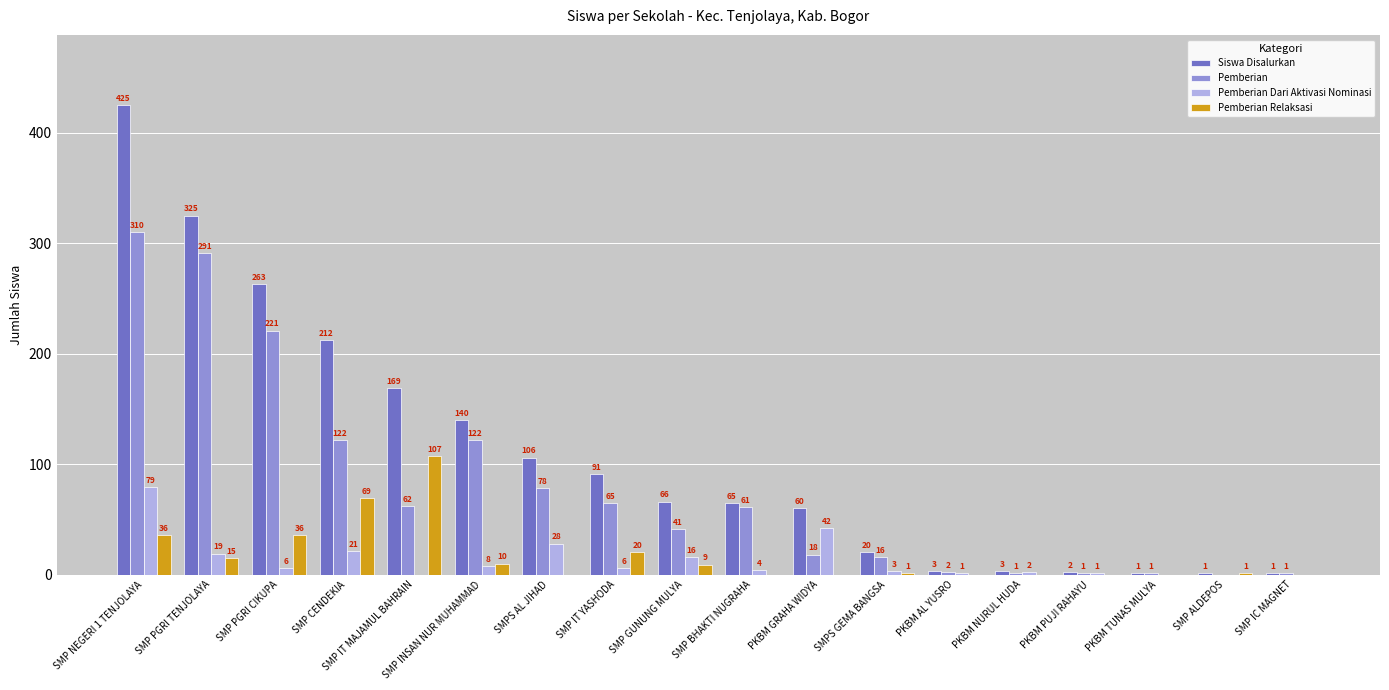

Reading left to right, transcribe all the data shown in this chart.

Siswa Disalurkan: 425	325	263	212	169	140	106	91	66	65	60	20	3	3	2	1	1	1
Pemberian: 310	291	221	122	62	122	78	65	41	61	18	16	2	1	1	1	0	1
Pemberian Dari Aktivasi Nominasi: 79	19	6	21	0	8	28	6	16	4	42	3	1	2	1	0	0	0
Pemberian Relaksasi: 36	15	36	69	107	10	0	20	9	0	0	1	0	0	0	0	1	0